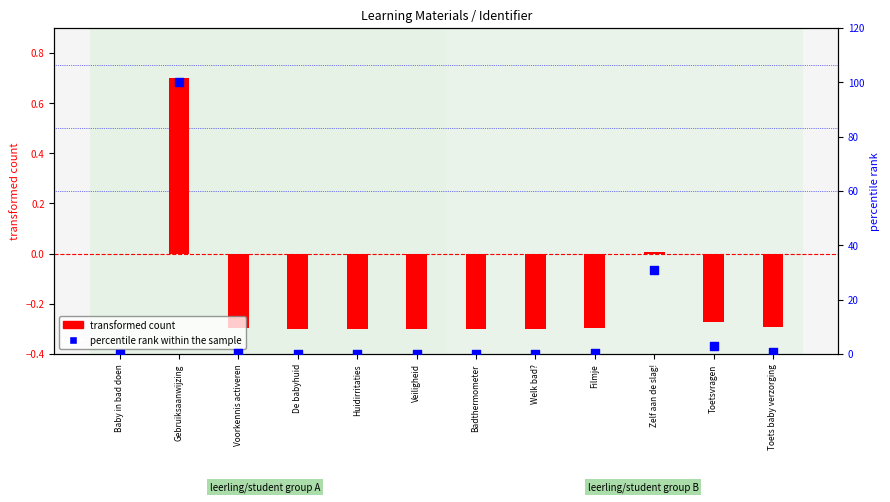

What are all the series names shown in the legend?

transformed count, percentile rank within the sample